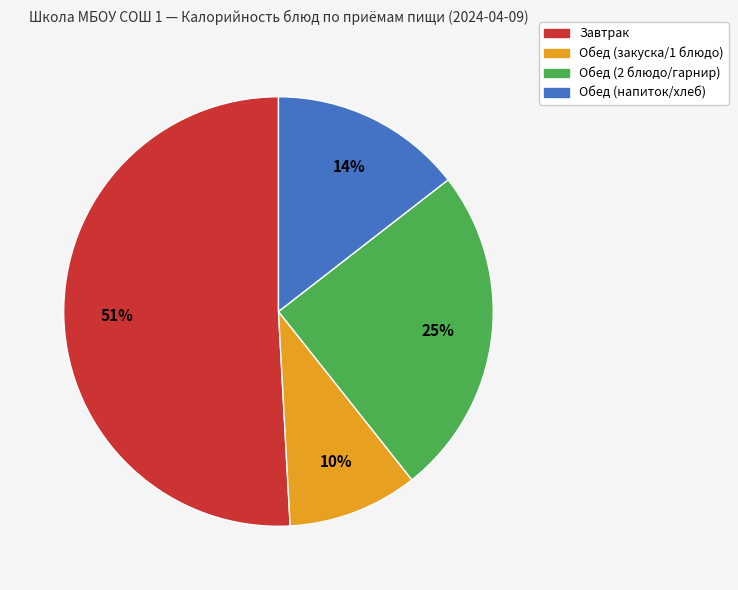

To the nearest percent, what is the difference between the largest and smallest slice percentages?

41%